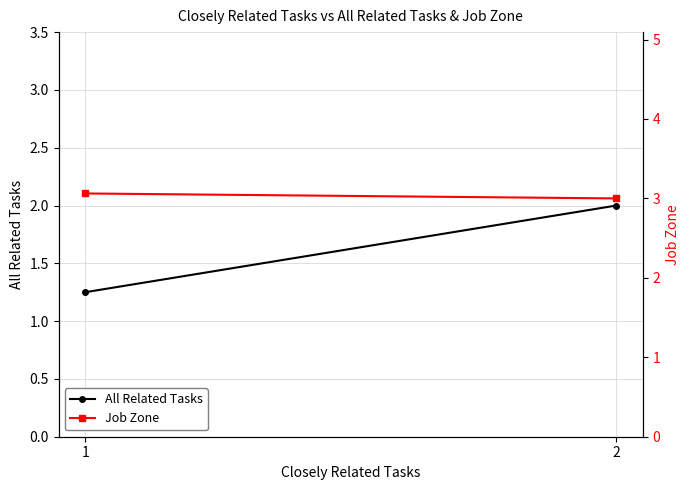

What is the smallest value displayed?

1.2